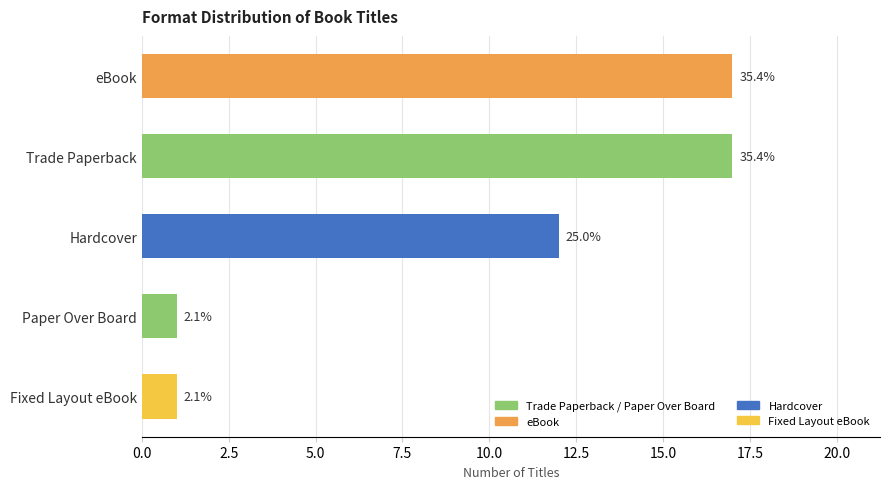

Are the bars horizontal?

Yes